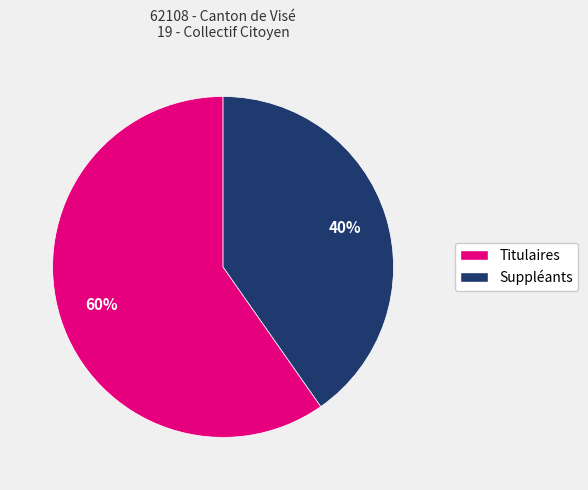

Is it true that Suppléants is 29% of the pie?

False